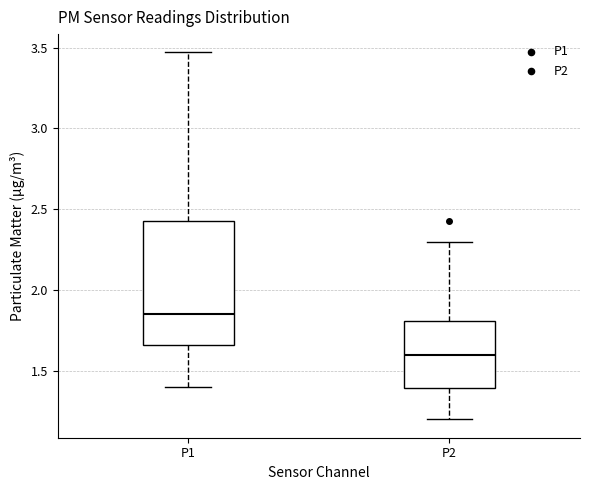

Comparing the boxes themselves (not the whiskers), which one is the tallest?

P1